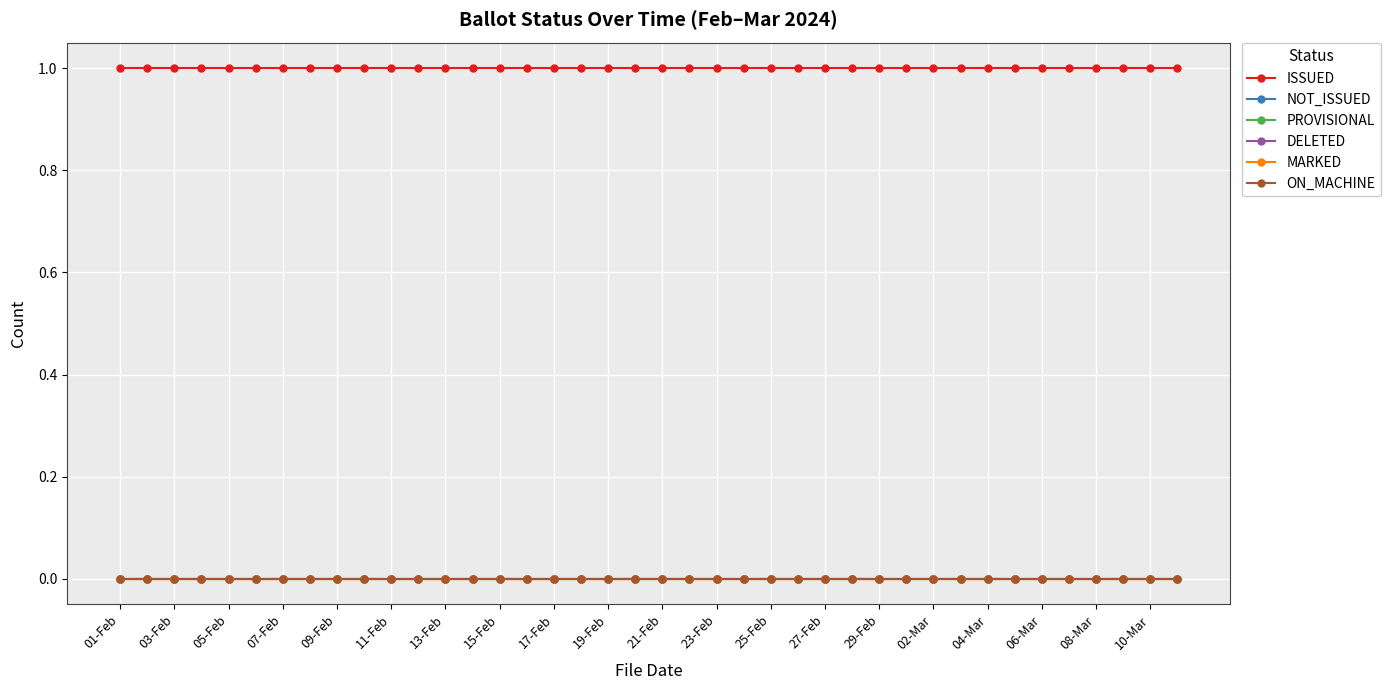

True or false: ON_MACHINE and PROVISIONAL intersect in this chart.

False